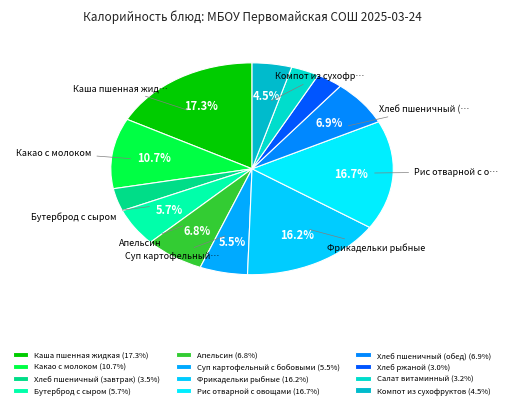

Count the number of slices in the pie.

12